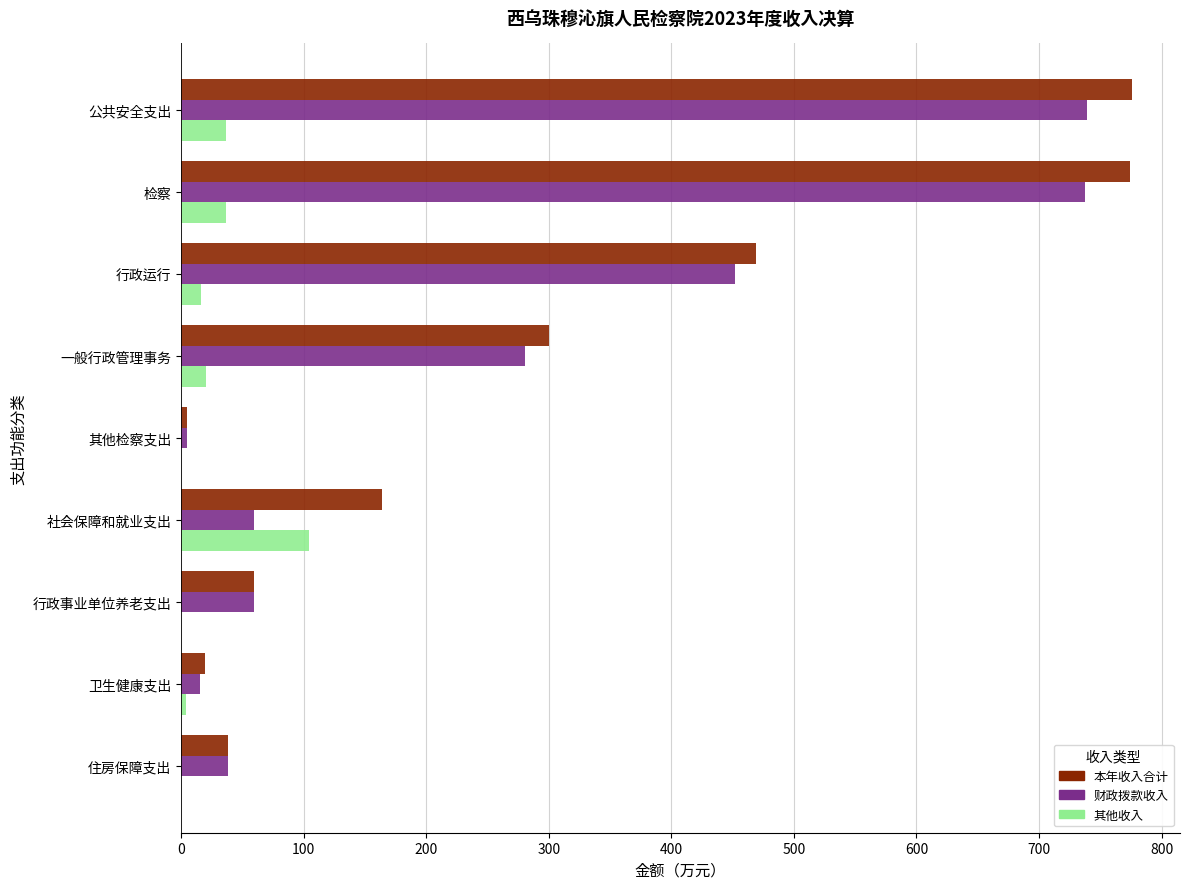

How many data points in 财政拨款收入 are above 59?

6